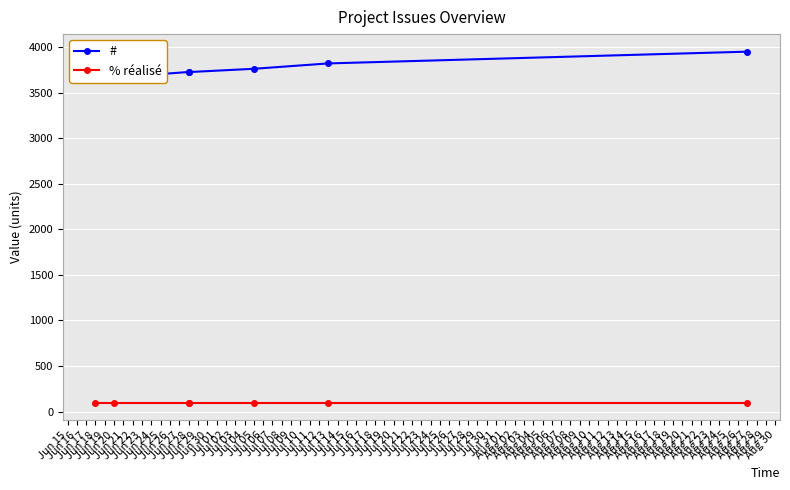

True or false: % réalisé and # intersect in this chart.

False